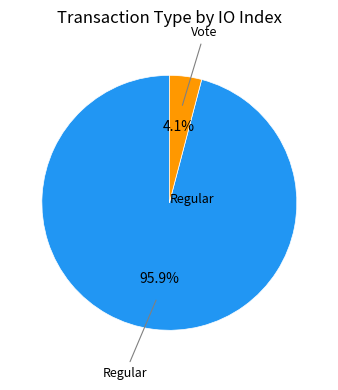

Does any single category account for the majority?

Yes